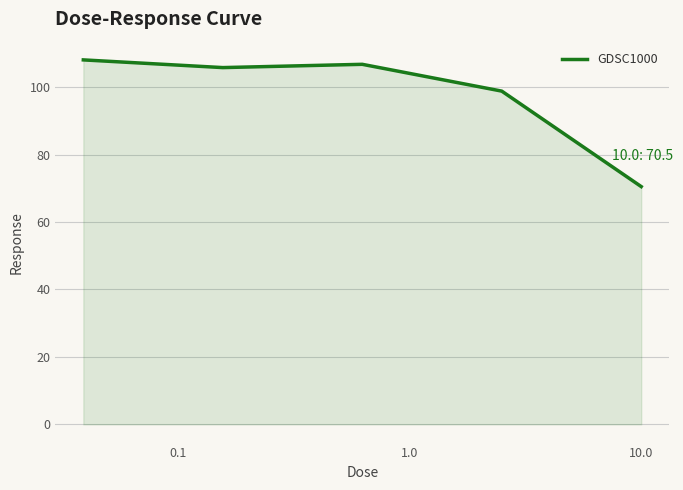

What is the difference between the maximum and minimum values?

37.6